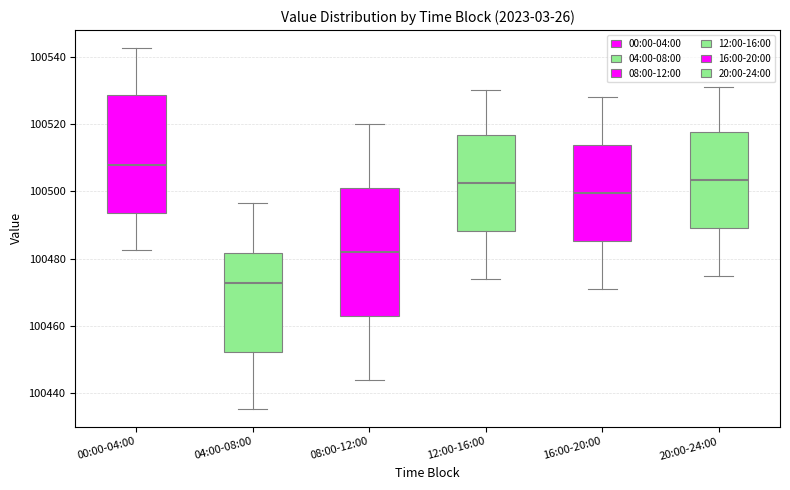

Where does the upper whisker of the box for 08:00-12:00 end on the y-axis? The values are not printed on the chart, so give them approximately, as read against the axis.

100520